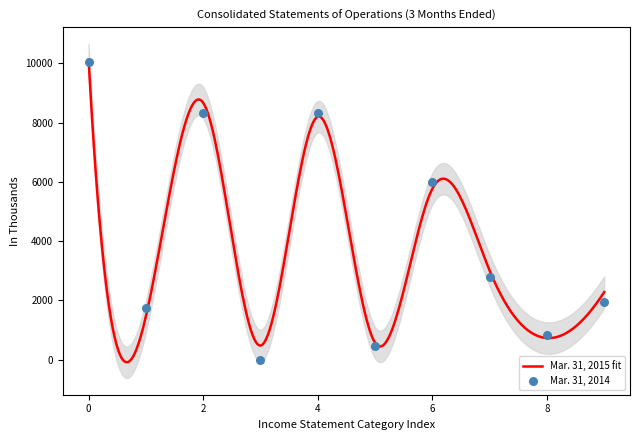

What is the maximum value for Mar. 31, 2015 fit?

10124.0